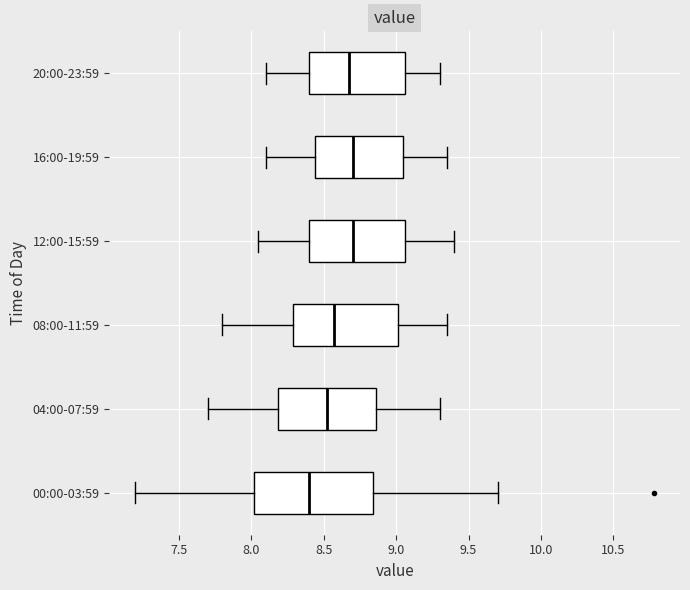

Which box is the widest, from its left edge to its right edge?

00:00-03:59